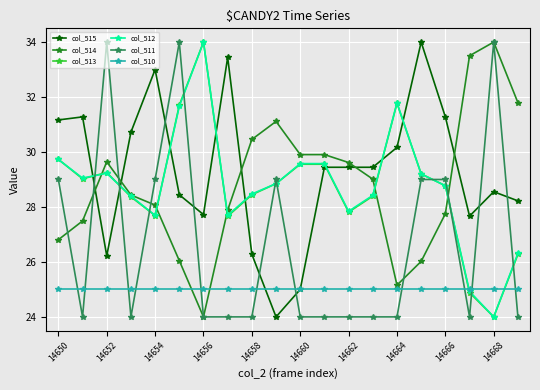

True or false: col_511 has more than 0 interior local peaks.

True